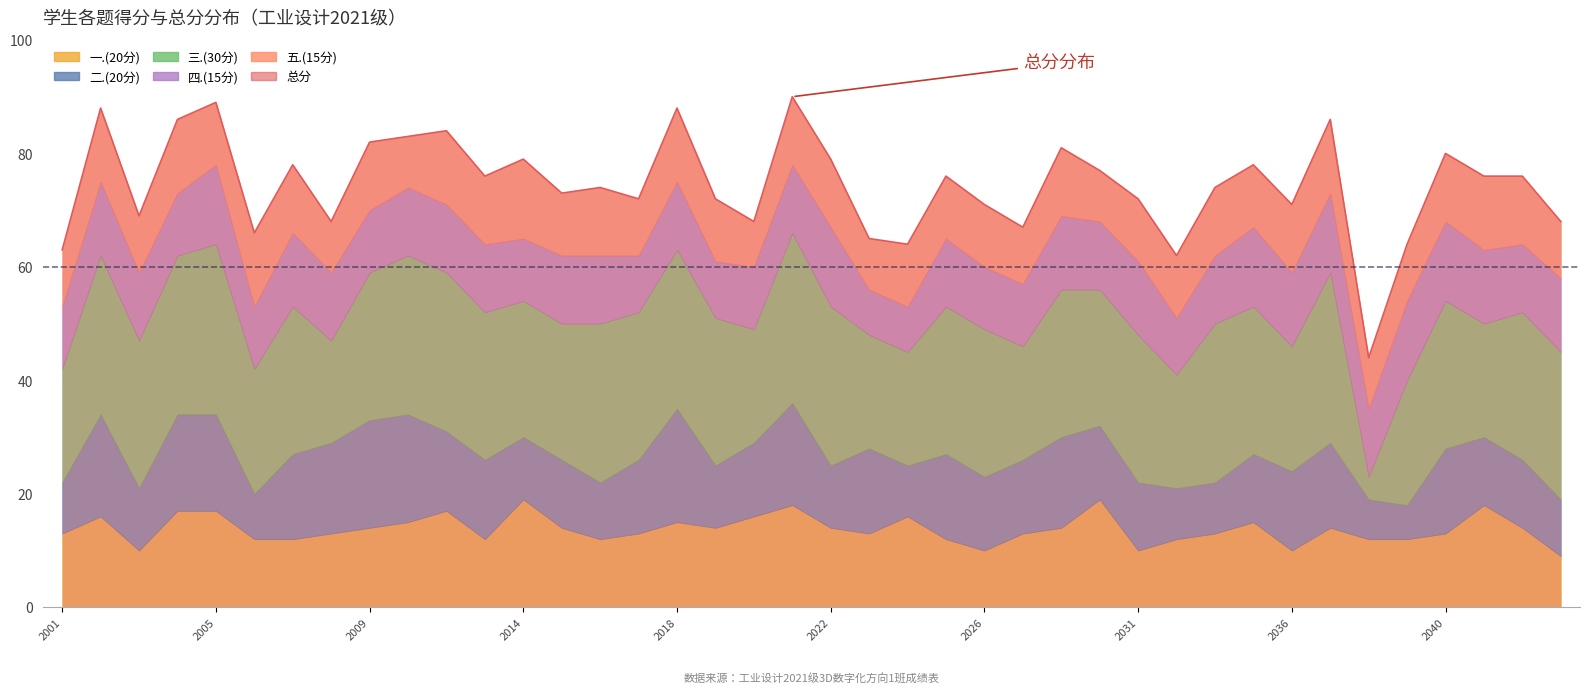

The value of 总分 at 2021172017 is 106. True or false?

False